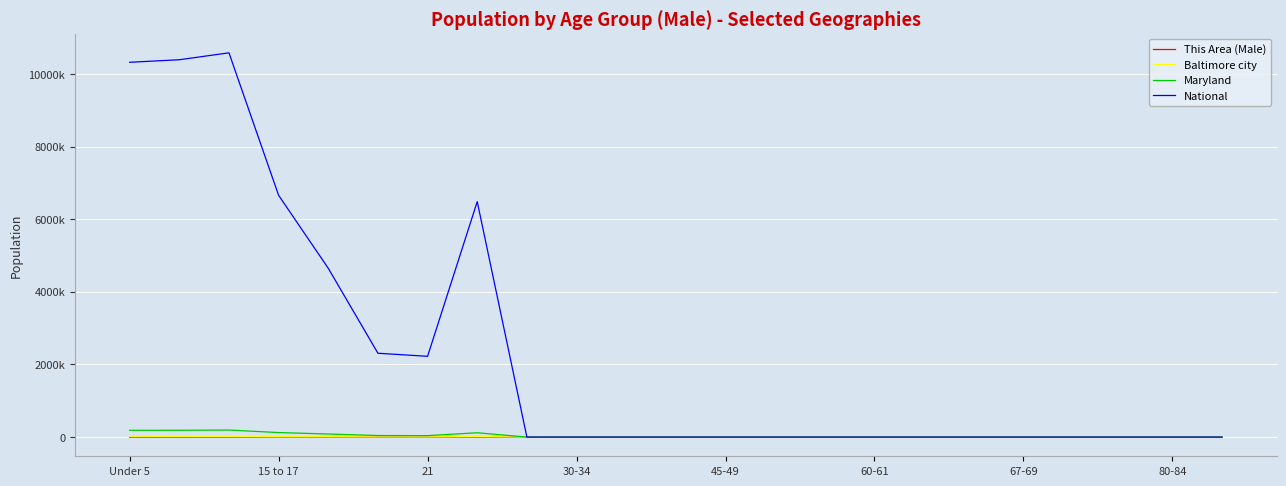

What are all the series names shown in the legend?

This Area (Male), Baltimore city, Maryland, National